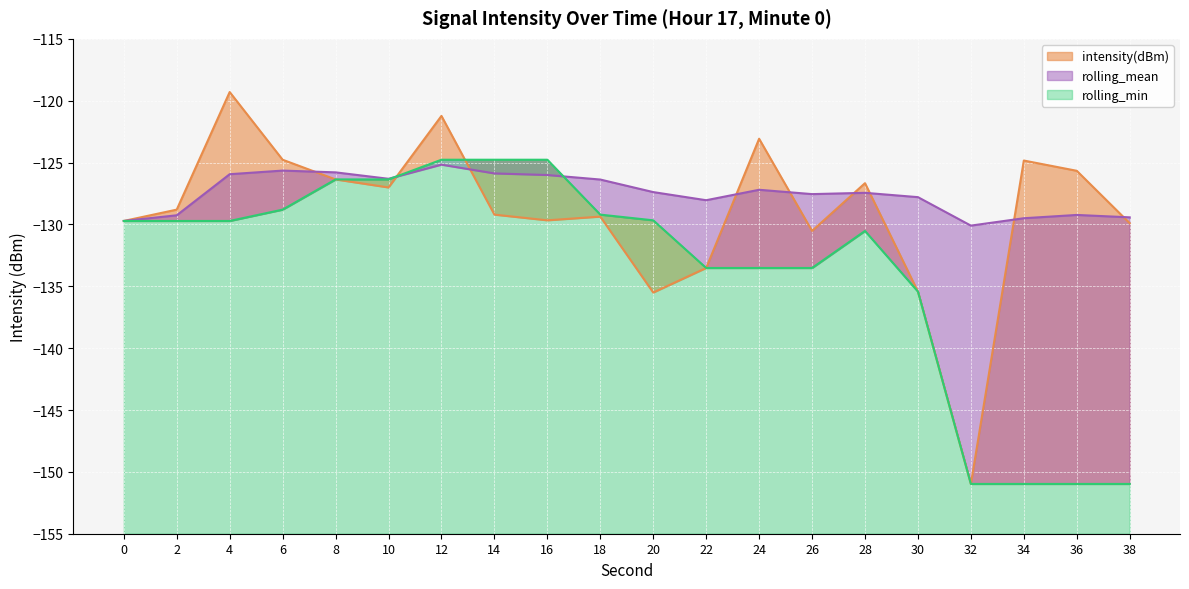

Which series has the largest total across all categories?

rolling_mean